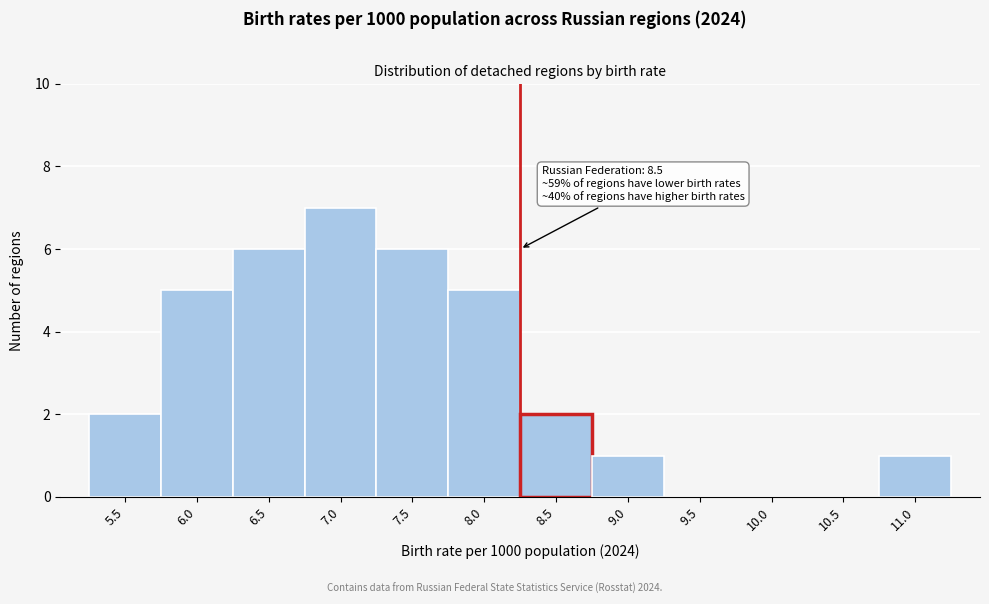

Reading left to right, what are all the values shown in this chart?

5.5=2	6.0=5	6.5=6	7.0=7	7.5=6	8.0=5	8.5=2	9.0=1	9.5=0	10.0=0	10.5=0	11.0=1